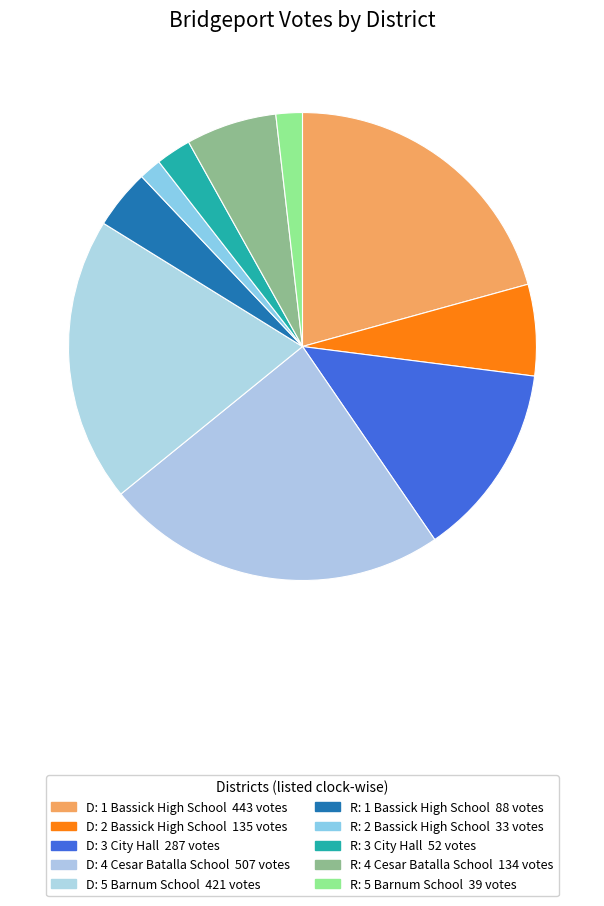

Which slice is the largest?

130-4-Cesar Batalla School